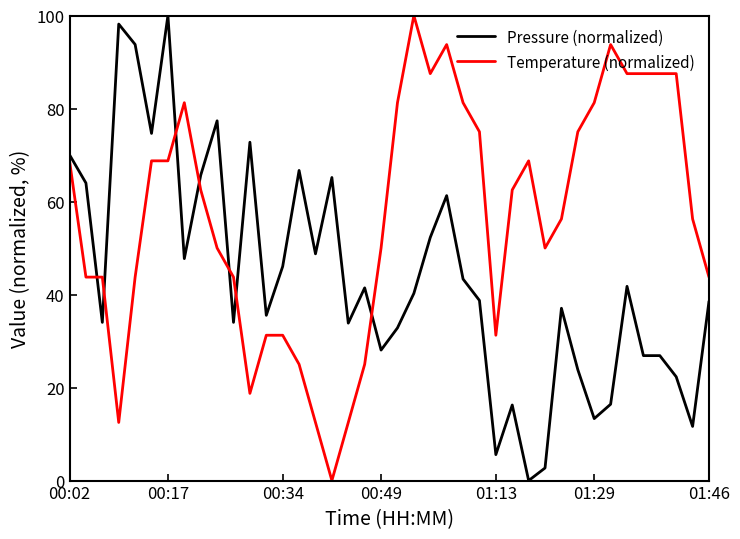

What is the difference between the maximum and minimum values in the Temperature (normalized) series?

100.0